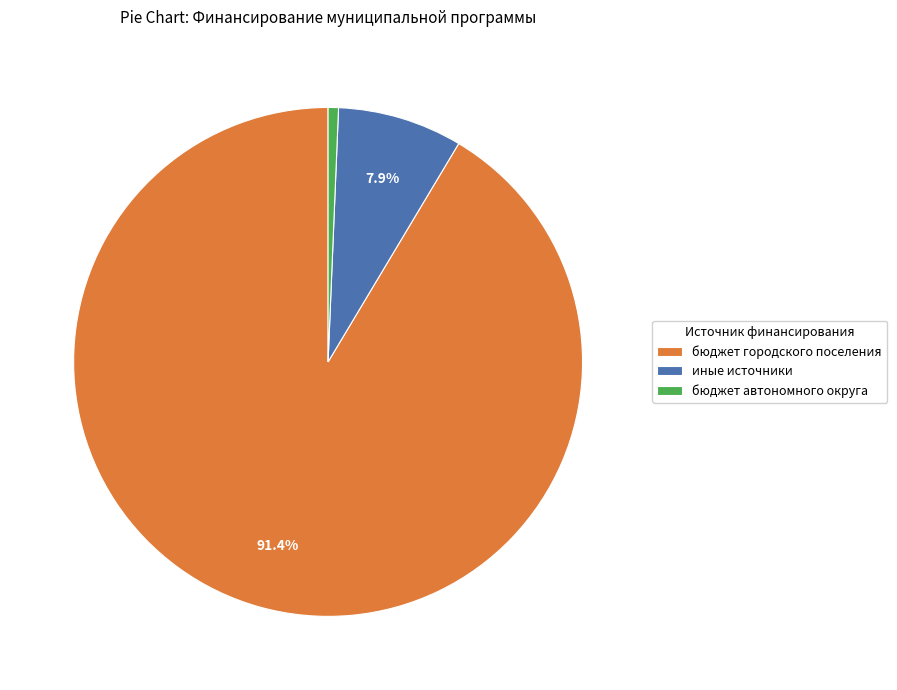

Is the sum of бюджет автономного округа and бюджет городского поселения greater than half?

Yes